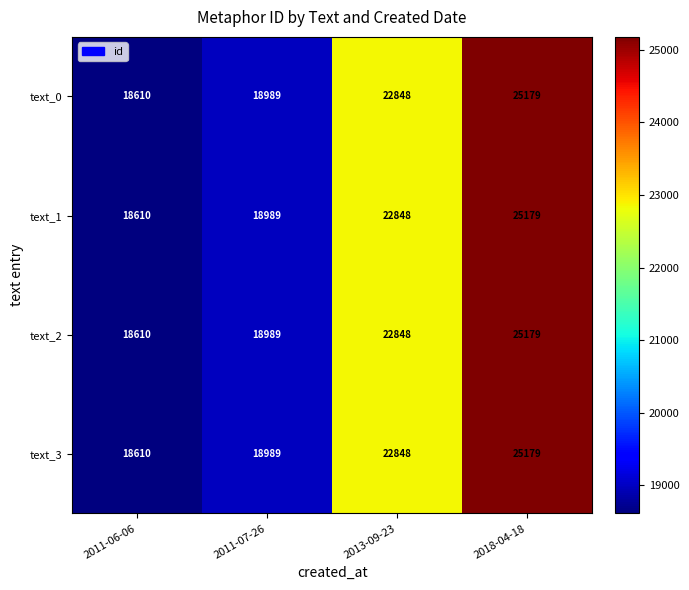

At which category is the sum across all series the highest?

2018-04-18